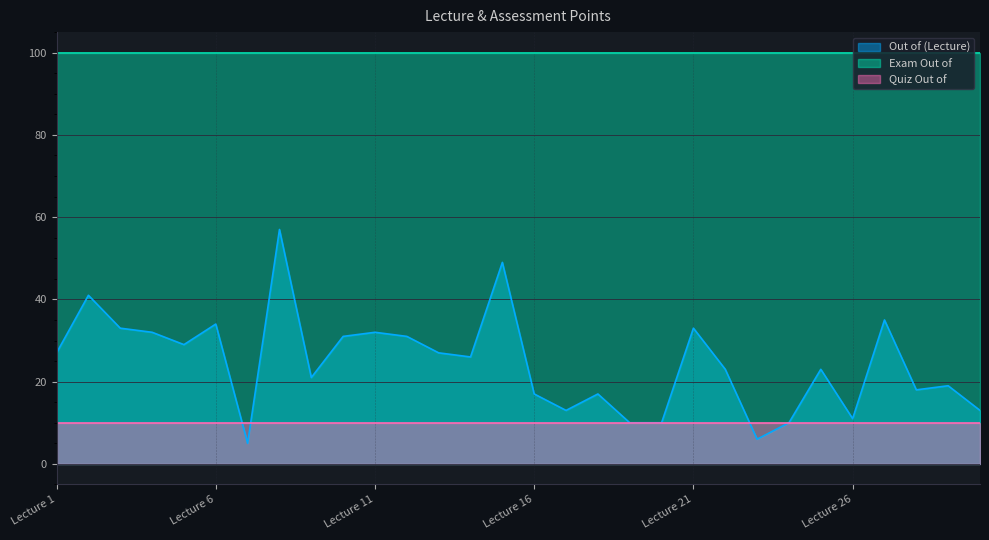

What is the value of the Quiz Out of point at the 9th from the left?

10